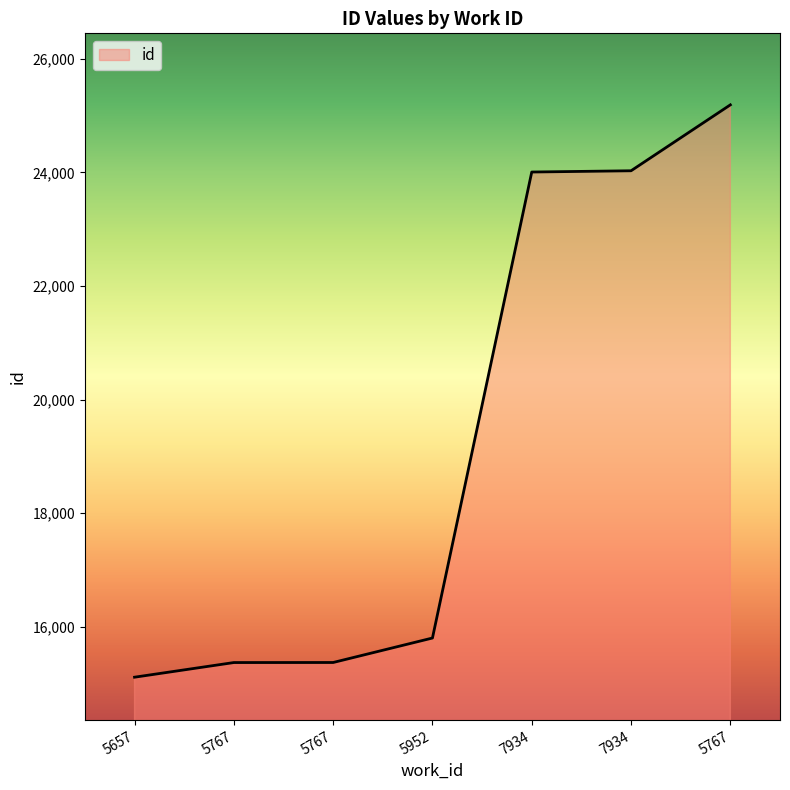

Count the number of categories in the chart.

7